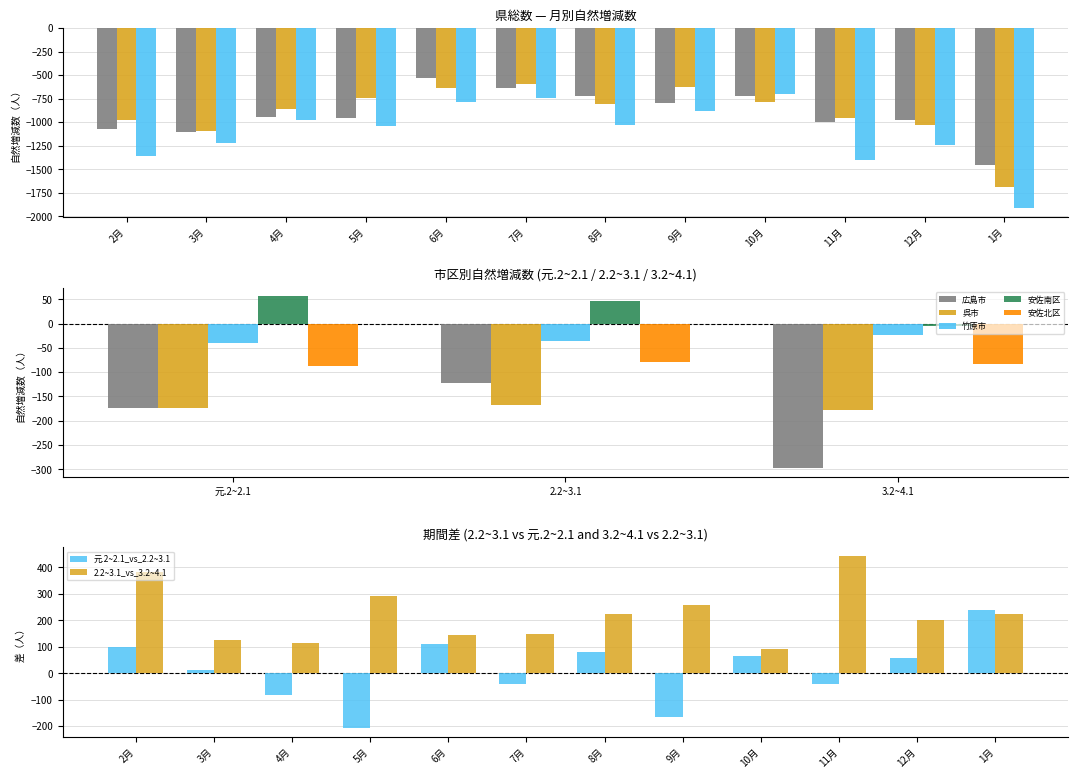

Rank the series at 1月 from lowest to highest value.

3.2~4.1, 2.2~3.1, 元.2~2.1